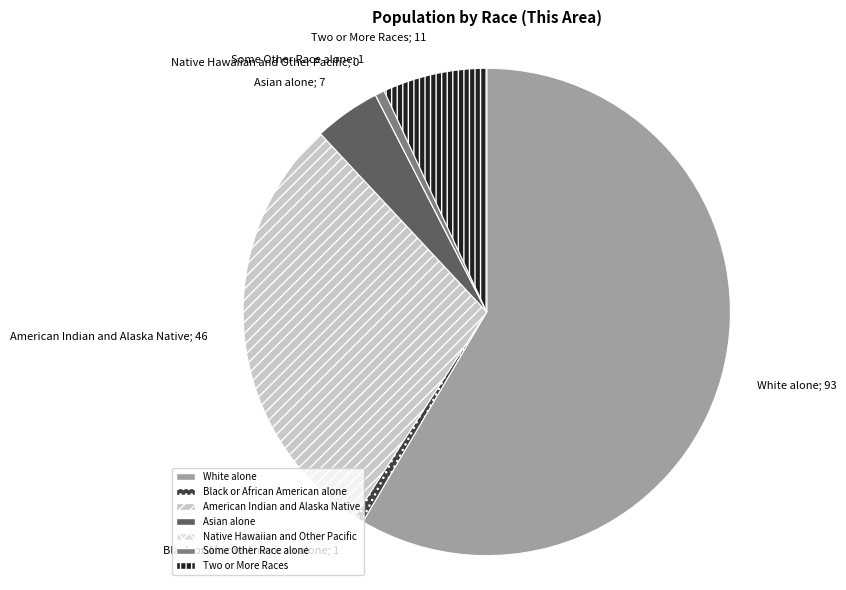

Which category has the biggest portion of the pie?

White alone